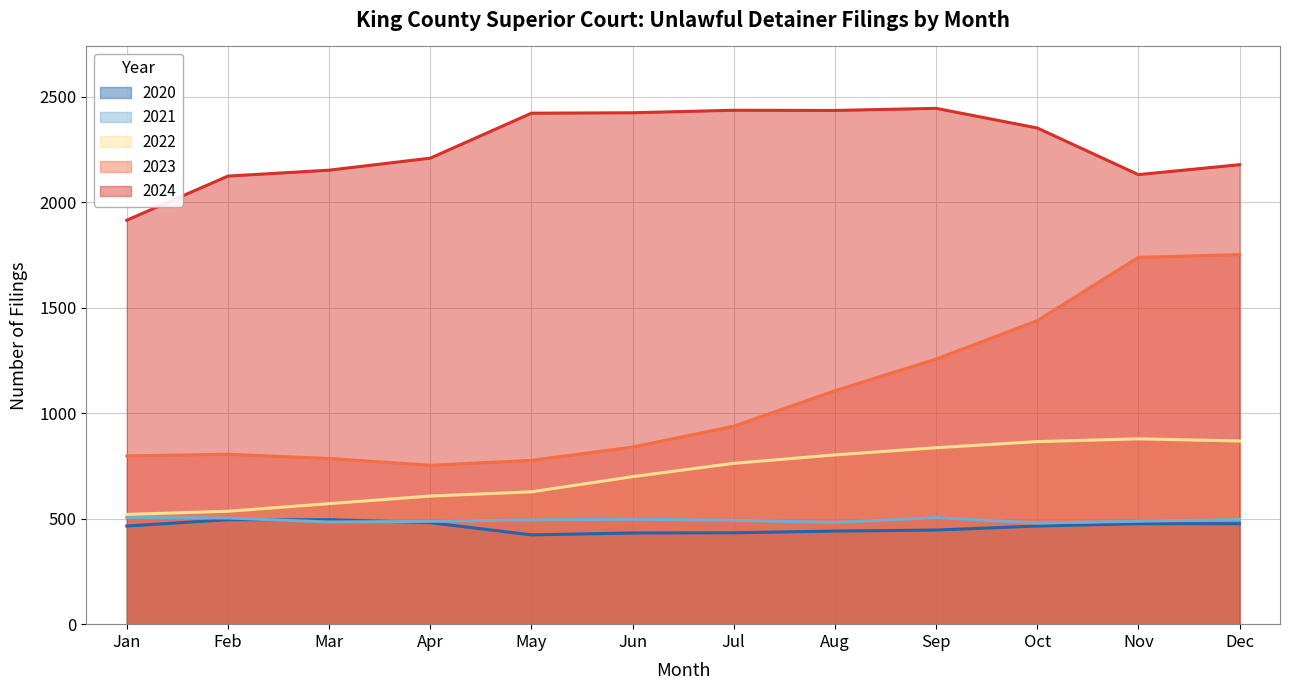

True or false: 2021 and 2024 cross at least once.

False